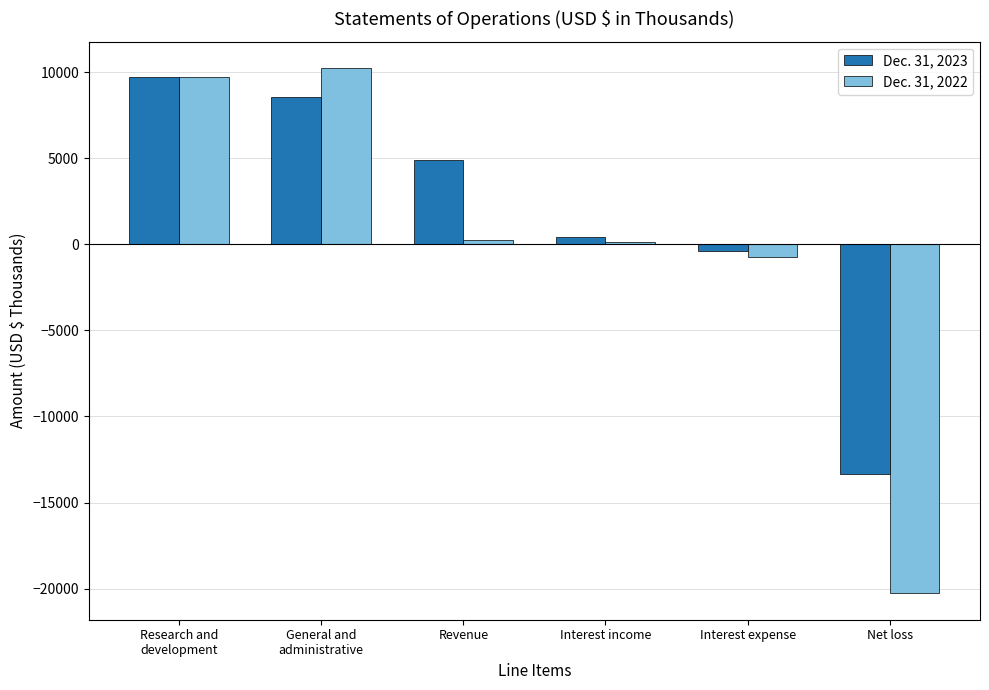

How many negative values does the Dec. 31, 2022 series have?

2